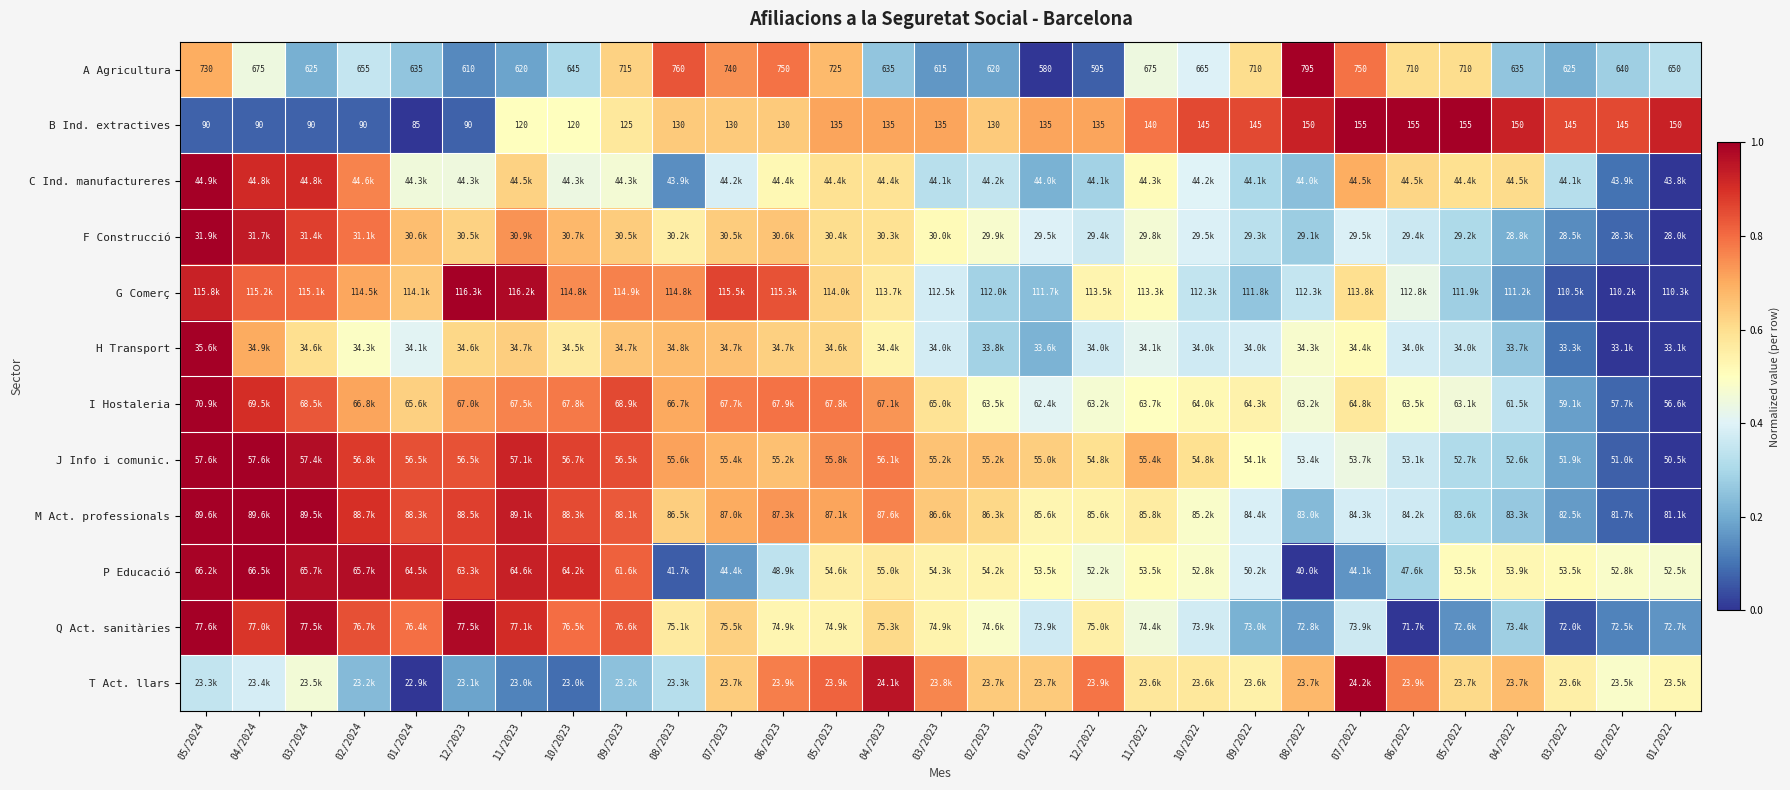

What is the difference between the F Construcció values at 09/2022 and 08/2023?

0.2